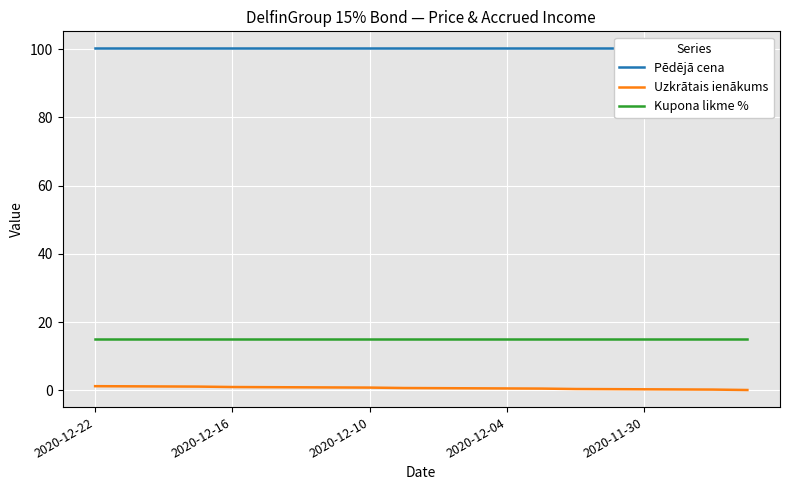

True or false: Kupona likme % has more than 0 interior local peaks.

False